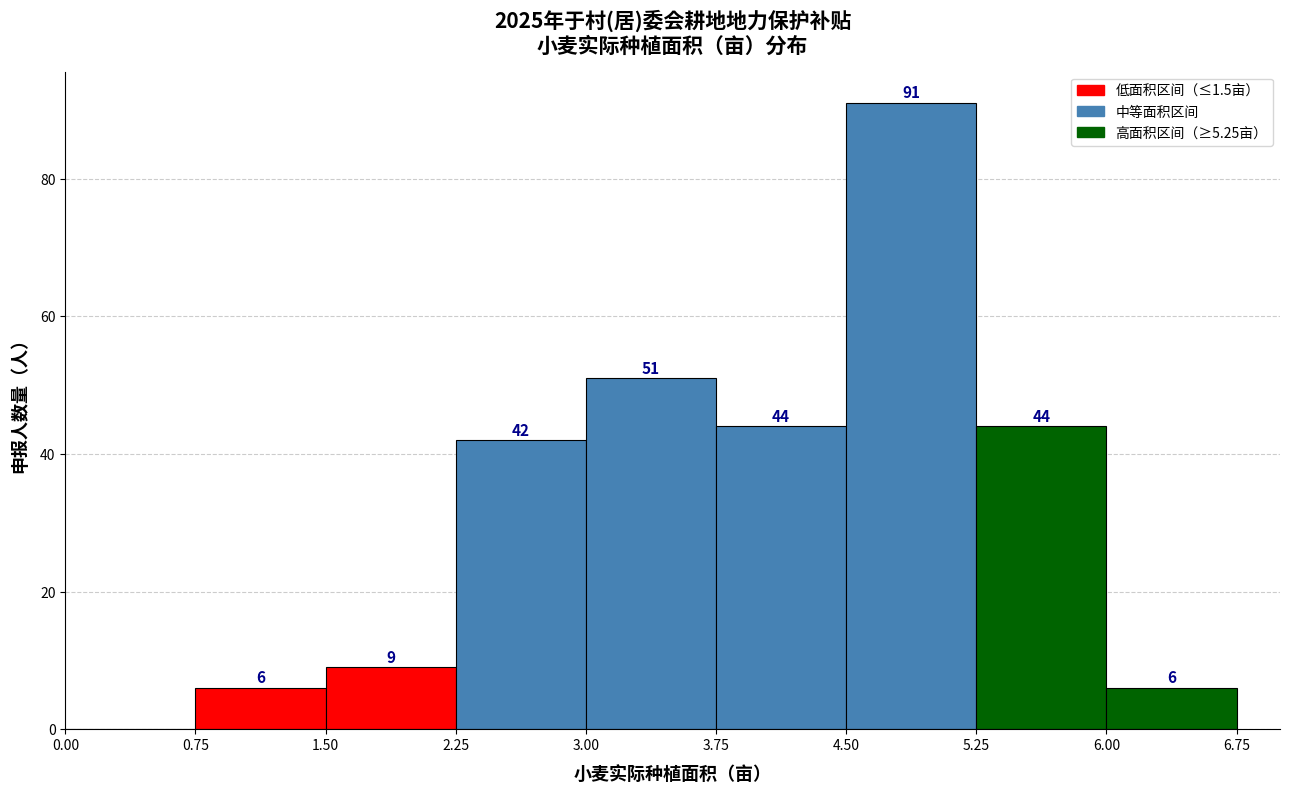

Which range on the x-axis has the tallest bar?

4.50 to 5.25